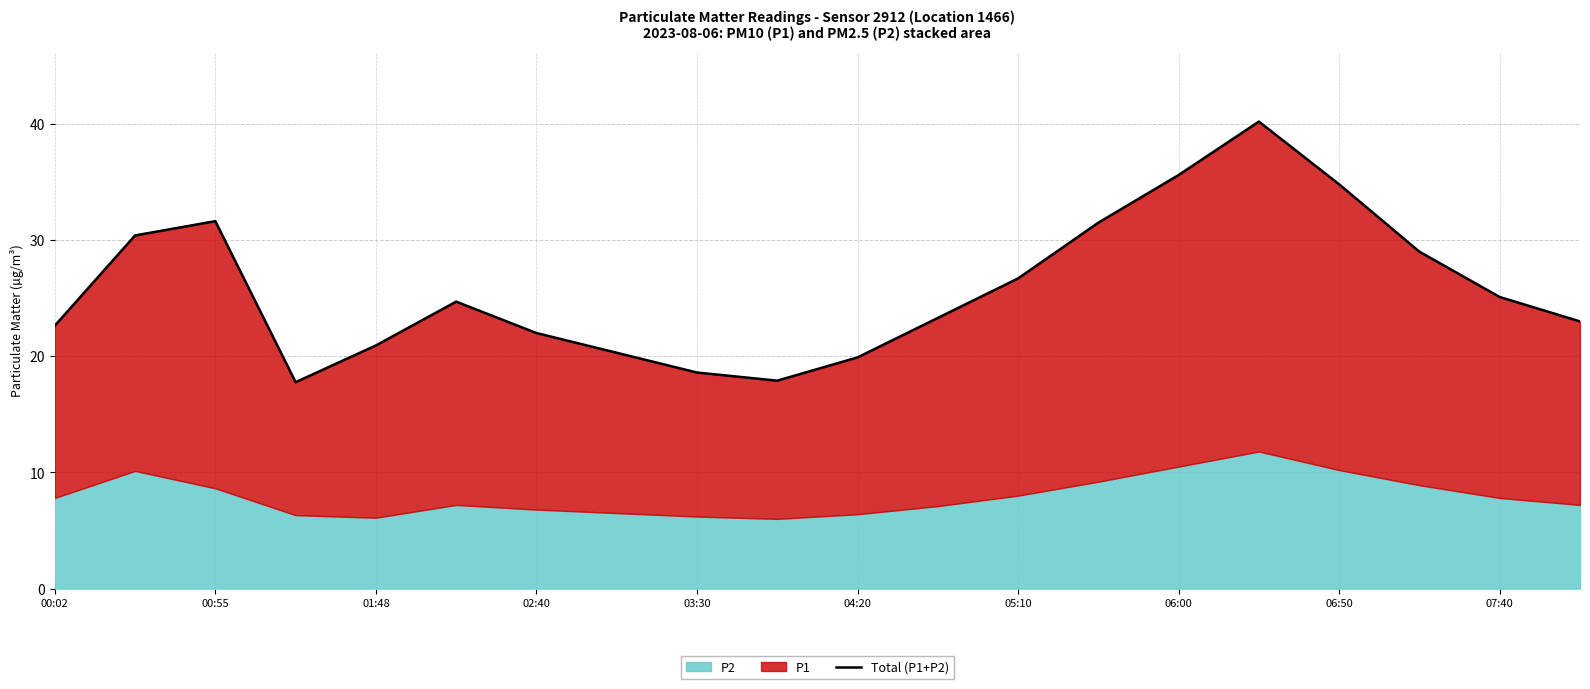

Reading left to right, what are all the values shown in this chart?

22.6	30.4	31.6	17.8	20.9	24.7	22.0	20.3	18.6	17.9	19.9	23.3	26.7	31.5	35.6	40.2	34.8	29.0	25.1	23.0